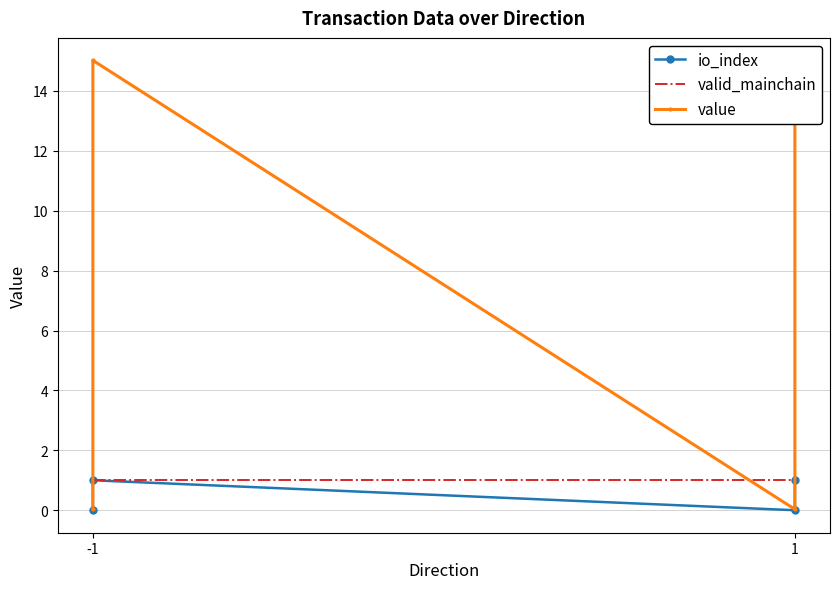

How many times do value and valid_mainchain cross each other?

3